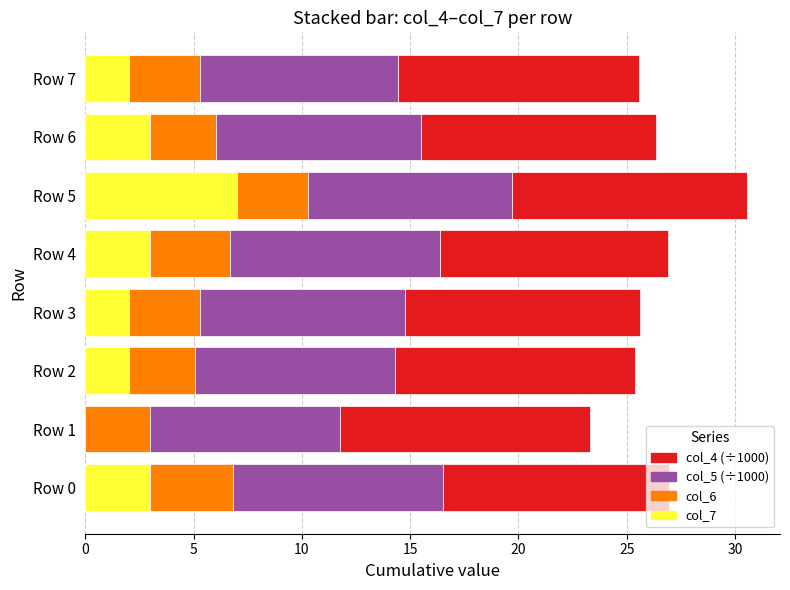

The col_7 series shows 10.5 at Row 5. True or false?

False